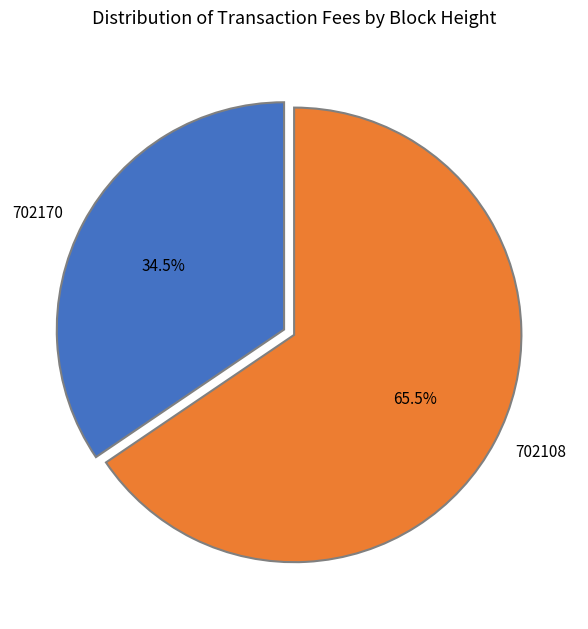

Does any single category account for the majority?

Yes